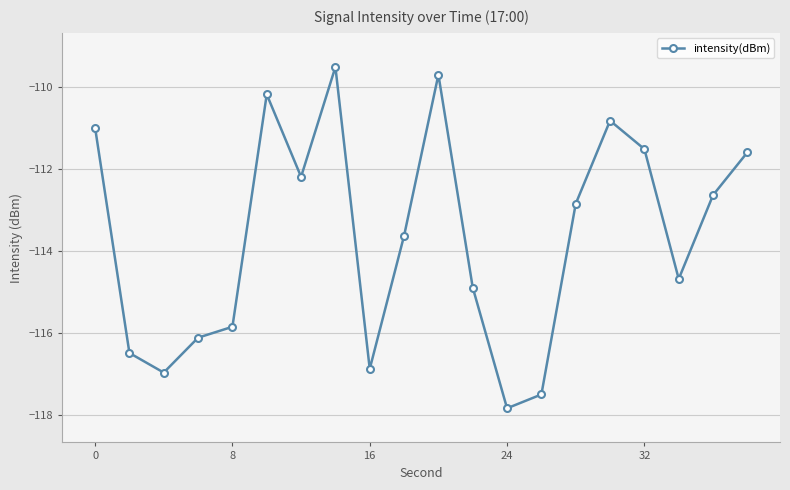

Does the chart have visible grid lines?

Yes